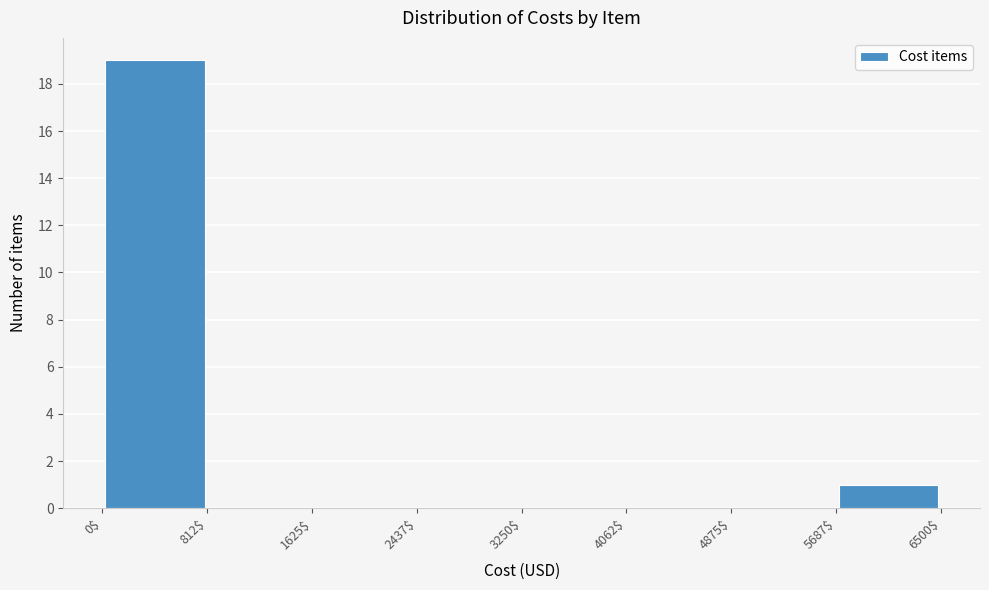

Over which range of the x-axis is the bar tallest?

0$ to 812$